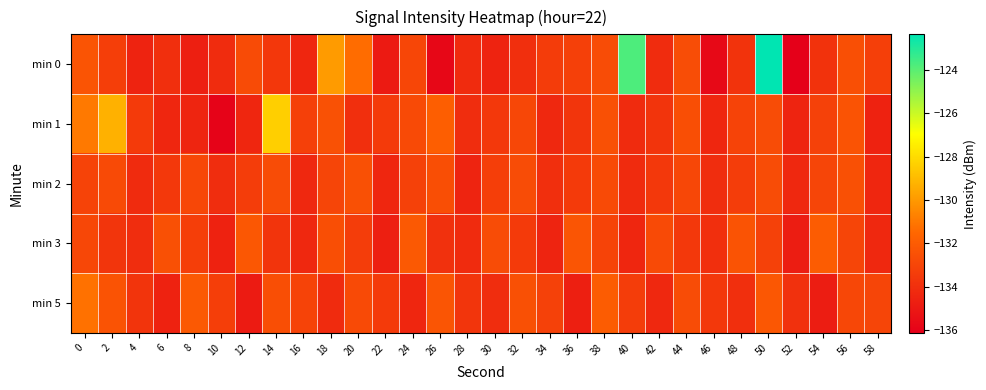

What is the maximum value shown in the chart?

-122.4